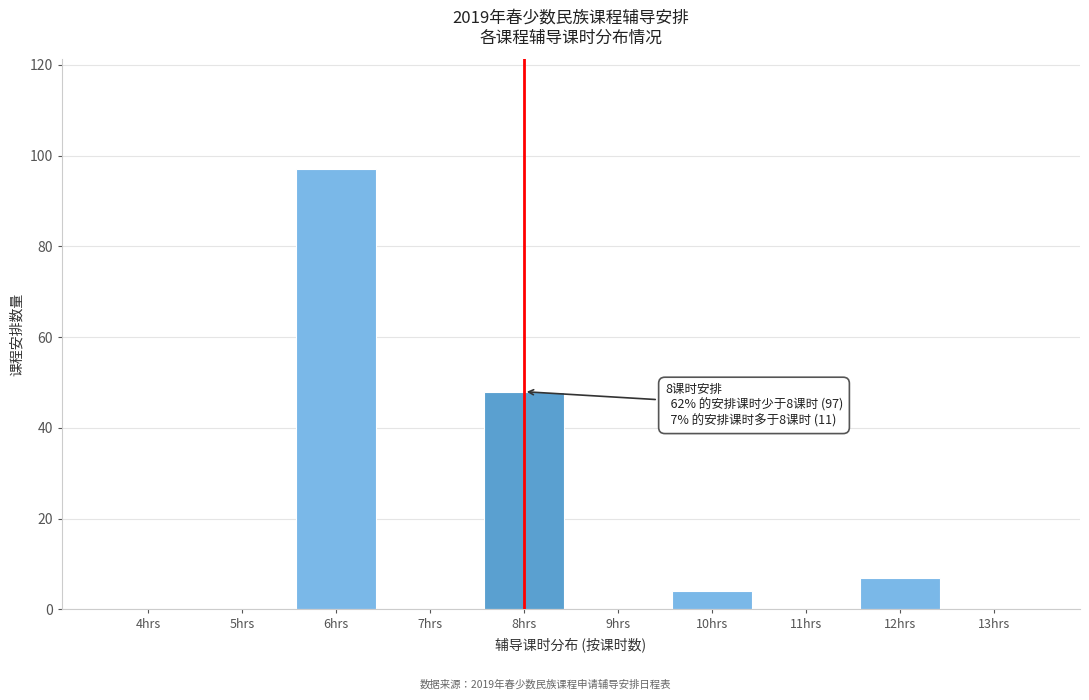

Reading left to right, list all the values displayed in this chart.

4hrs=0	5hrs=0	6hrs=97	7hrs=0	8hrs=48	9hrs=0	10hrs=4	11hrs=0	12hrs=7	13hrs=0